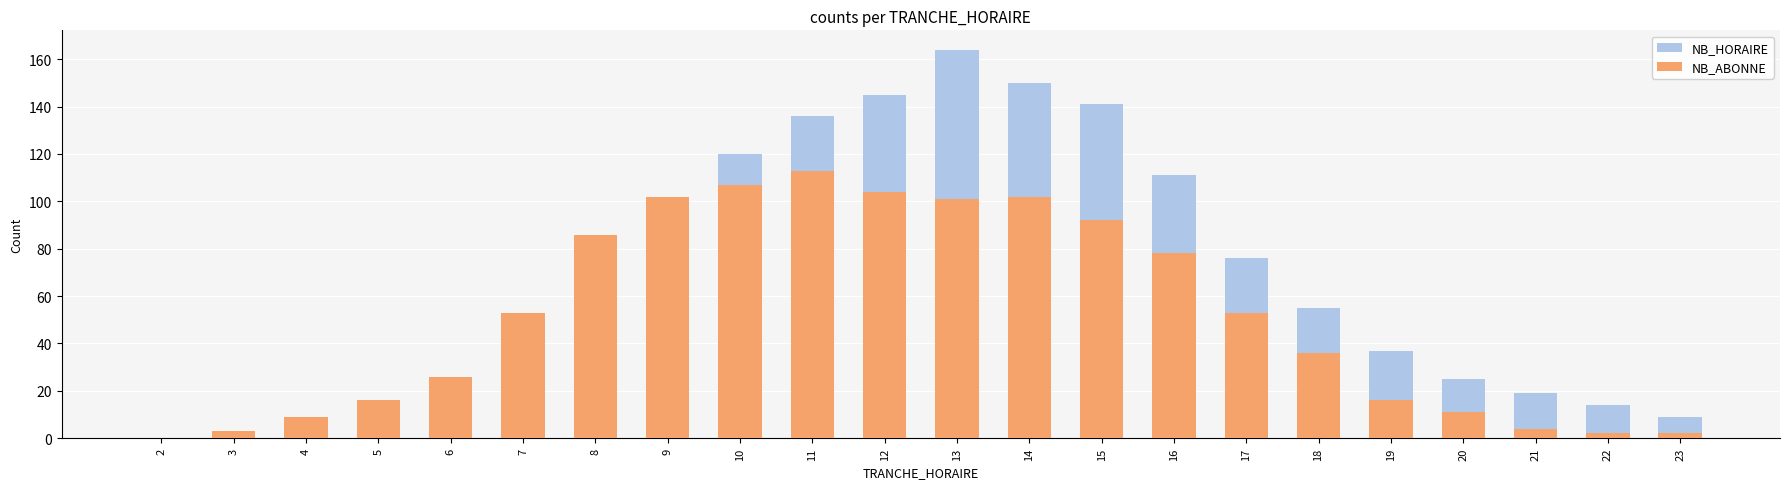

What is the maximum value for NB_HORAIRE?

164